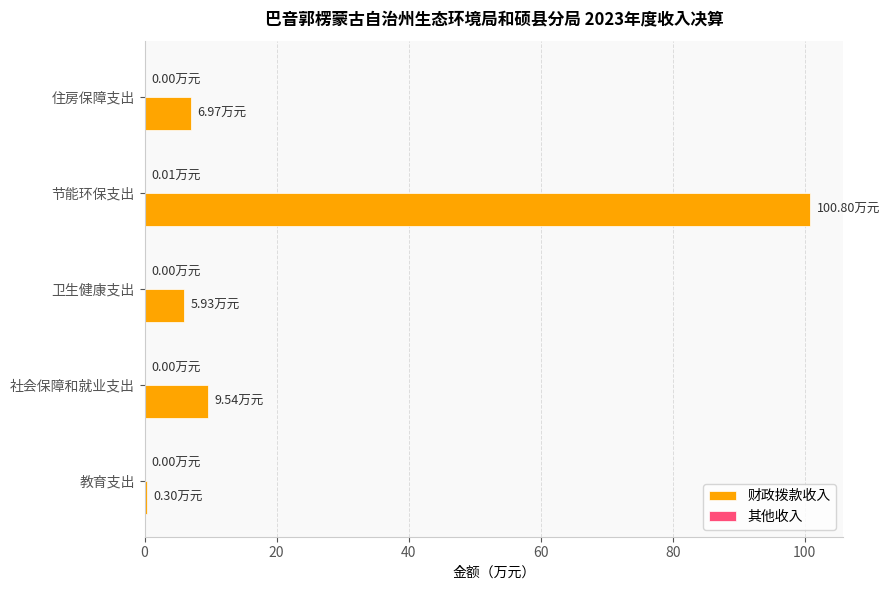

Which series has the largest total across all categories?

财政拨款收入